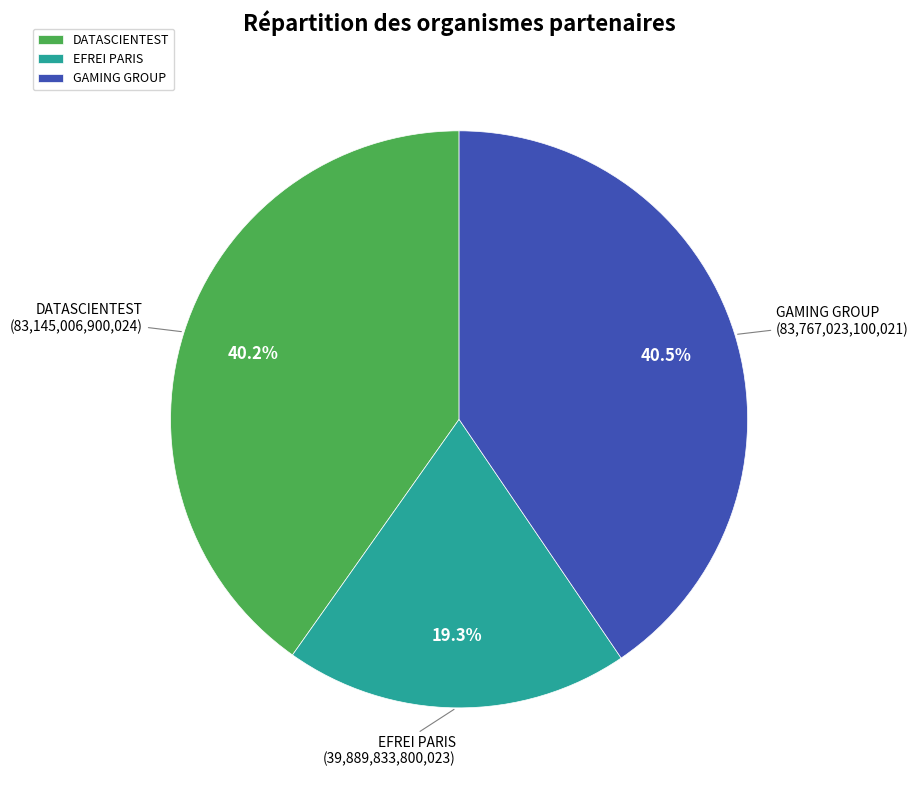

Approximately how many times larger is the value at GAMING GROUP compared to EFREI PARIS?

2.1